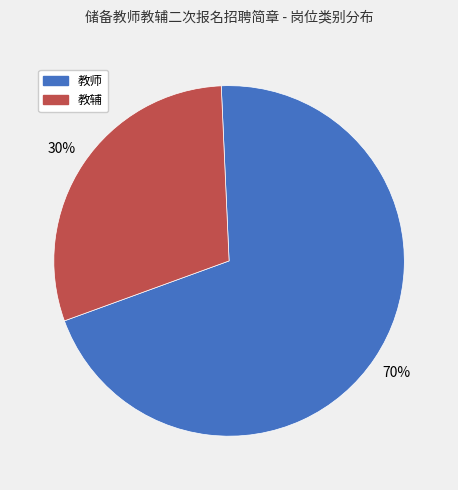

Is the sum of 教辅 and 教师 greater than half?

Yes